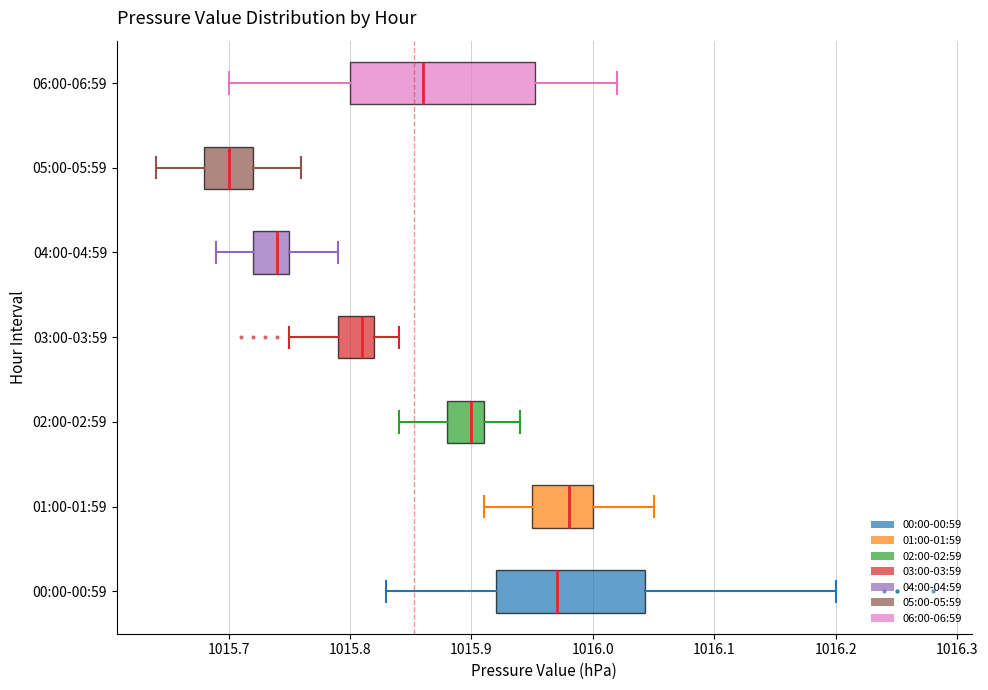

Where does the left whisker of the box for 06:00-06:59 end on the x-axis? The values are not printed on the chart, so give them approximately, as read against the axis.

1015.70